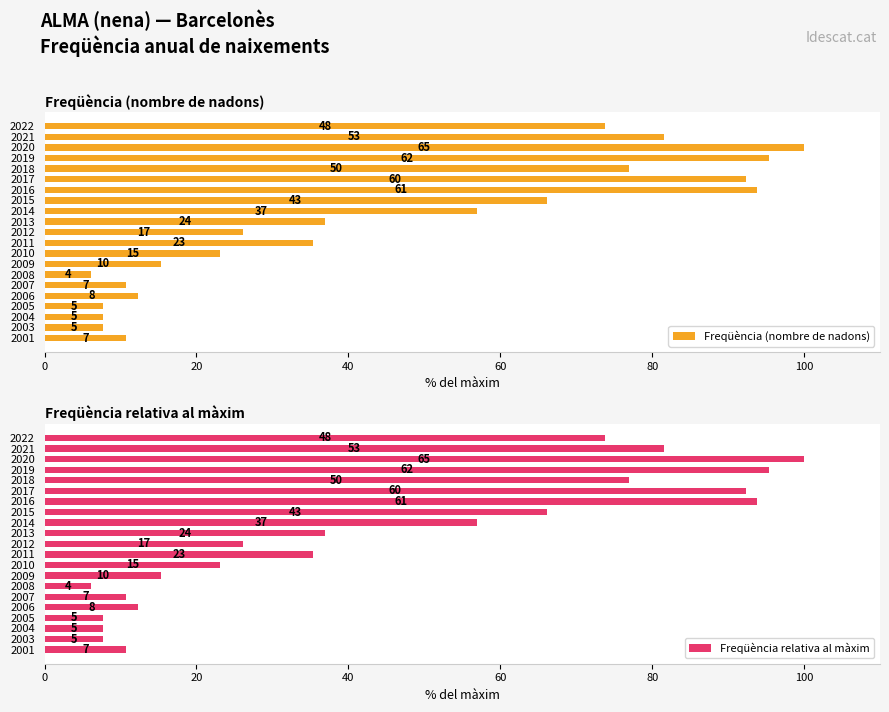

Which series has the largest total across all categories?

Freqüència (nombre de nadons)